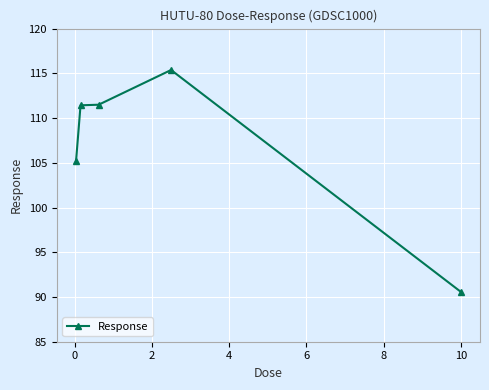

How many lines are shown in the chart?

1